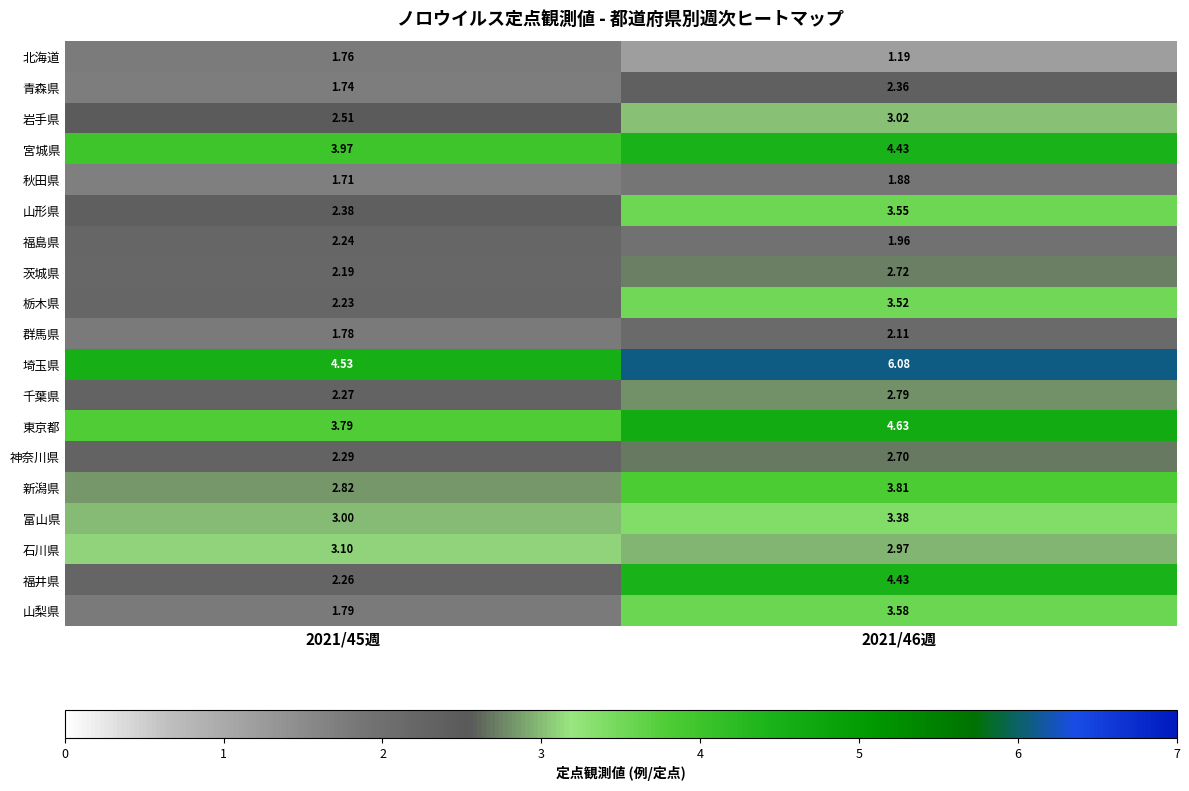

Which series has the largest total across all categories?

埼玉県